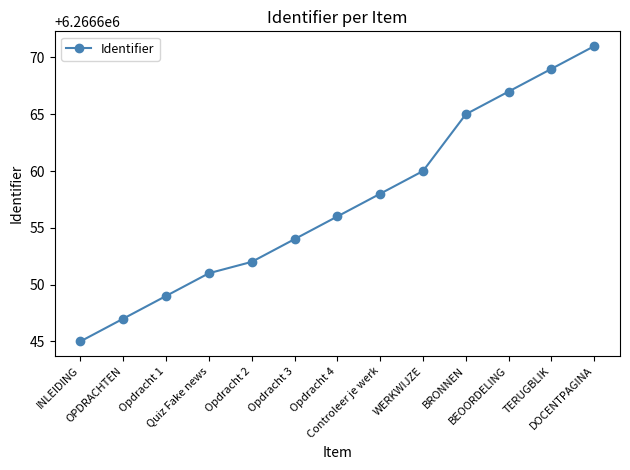

Reading right to left, extract all data points from this chart.

6266671	6266669	6266667	6266665	6266660	6266658	6266656	6266654	6266652	6266651	6266649	6266647	6266645